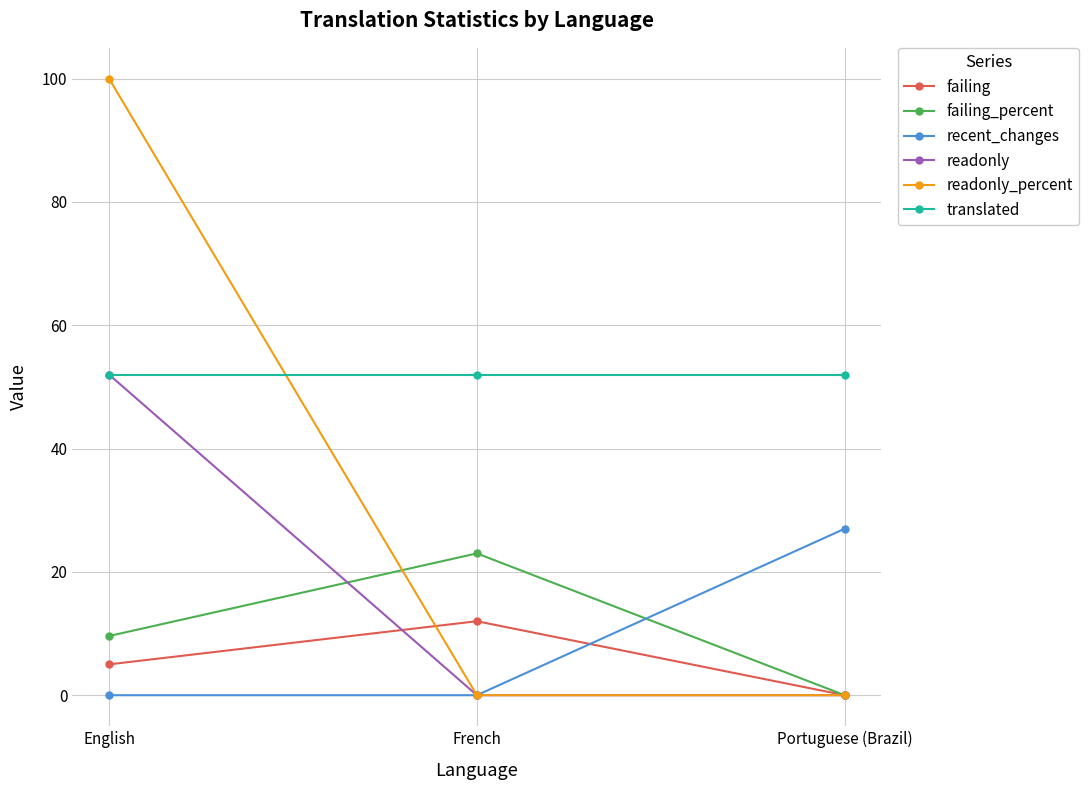

What is the total value across all series at English?

218.6